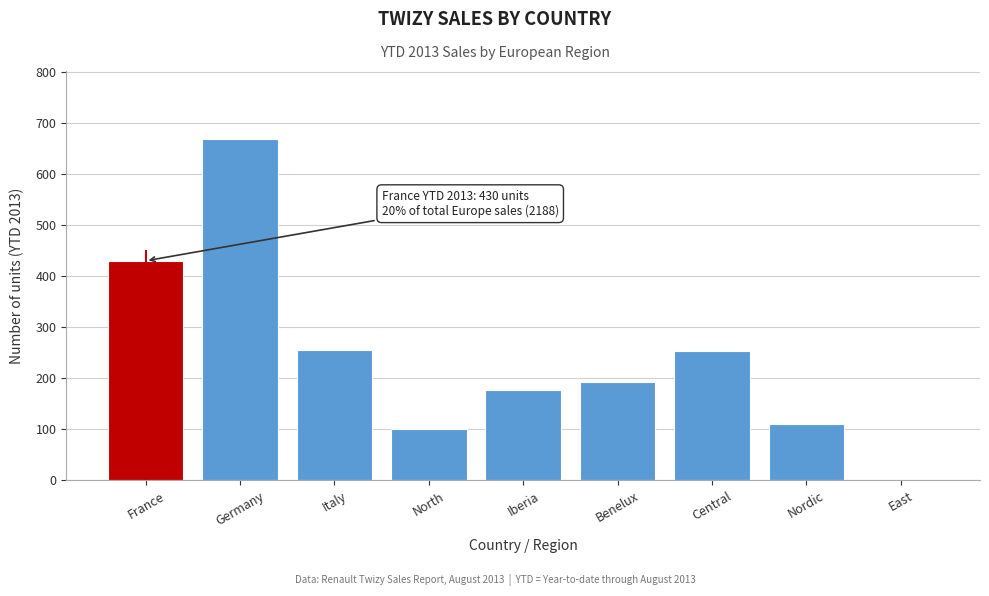

What is the change in value from North to Iberia?

+77